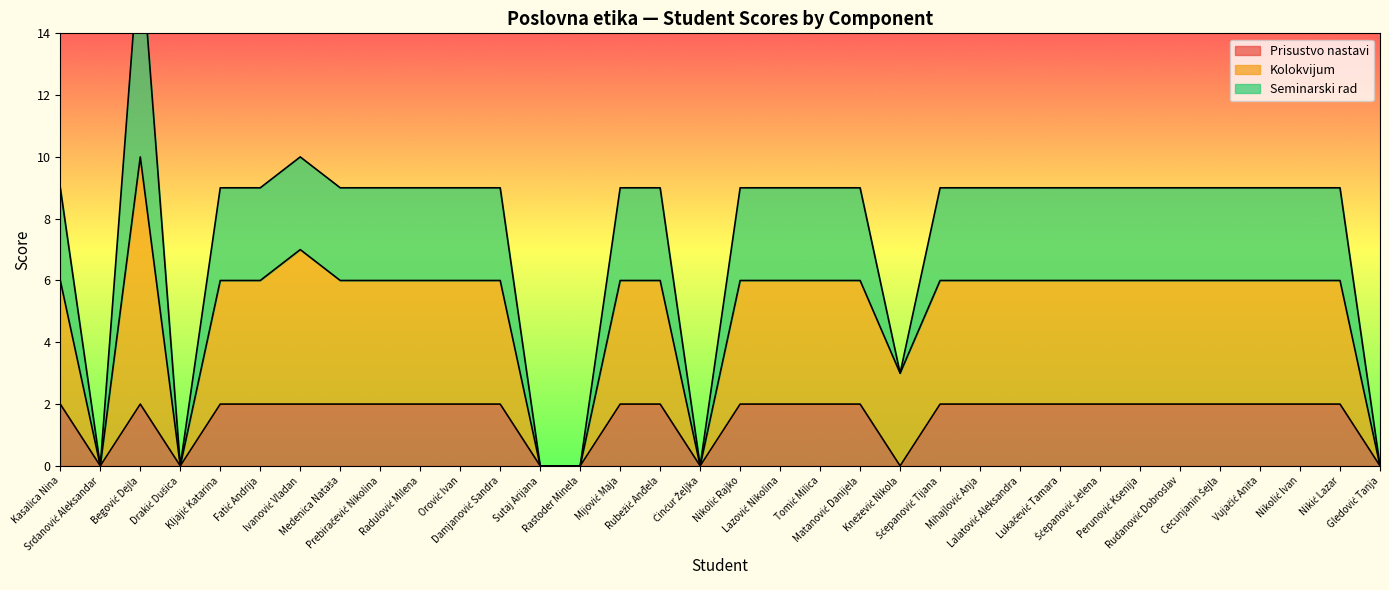

In Kolokvijum, how many points are higher than both neighbors (excluding endpoints)?

2